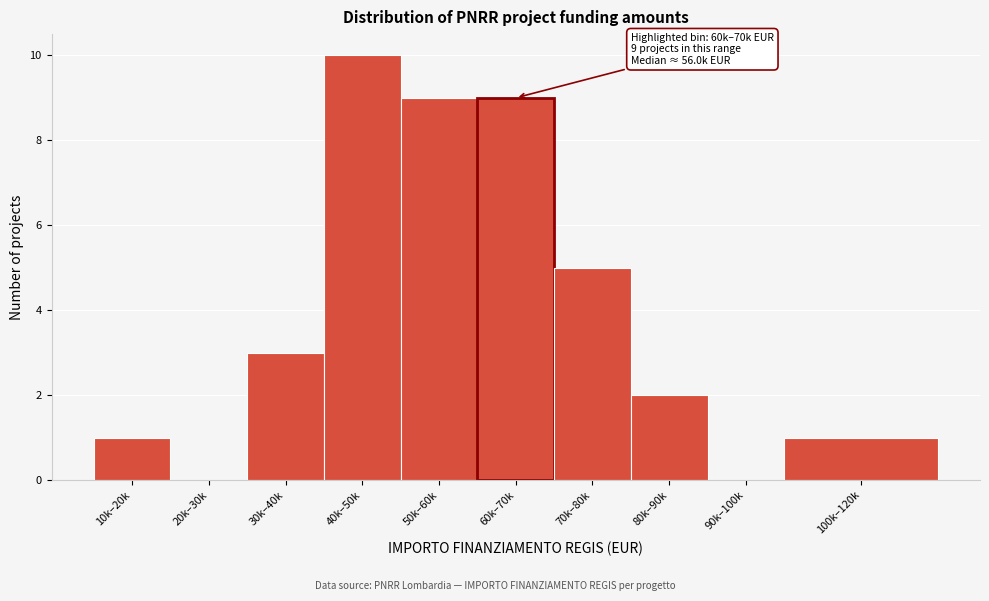

Reading left to right, transcribe all the data shown in this chart.

10k–20k=1	20k–30k=0	30k–40k=3	40k–50k=10	50k–60k=9	60k–70k=9	70k–80k=5	80k–90k=2	90k–100k=0	100k–120k=1